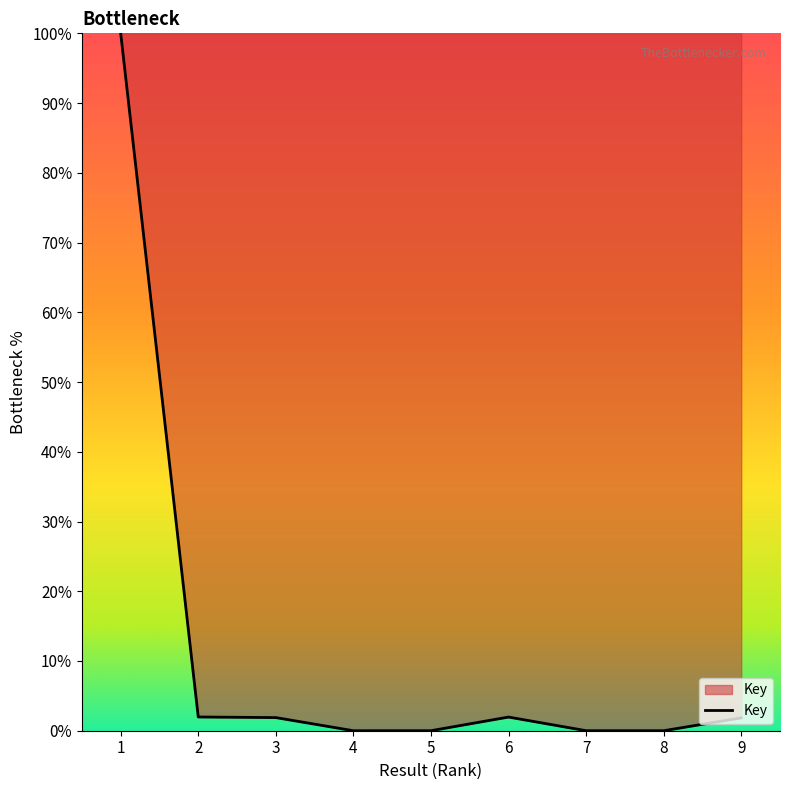

What is the difference between the maximum and minimum values?

100.0